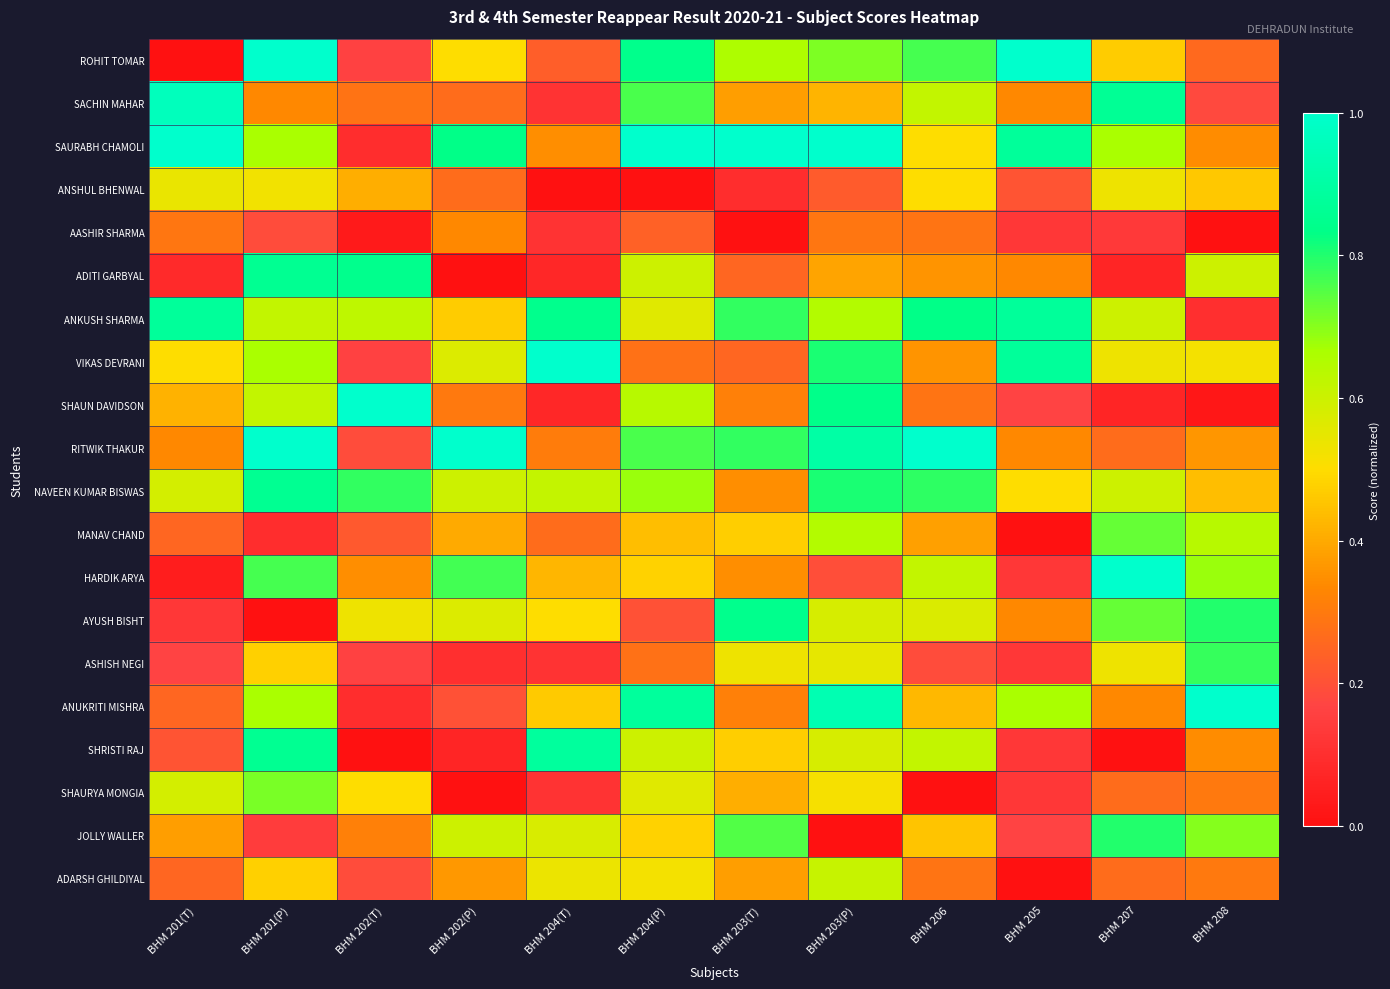

At how many categories does at least one series exceed 0?

12